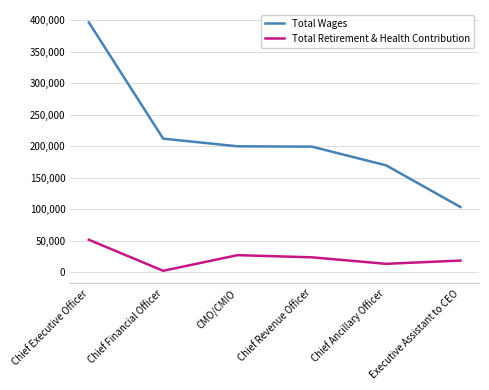

At which category does the chart reach its peak across all series?

Chief Executive Officer